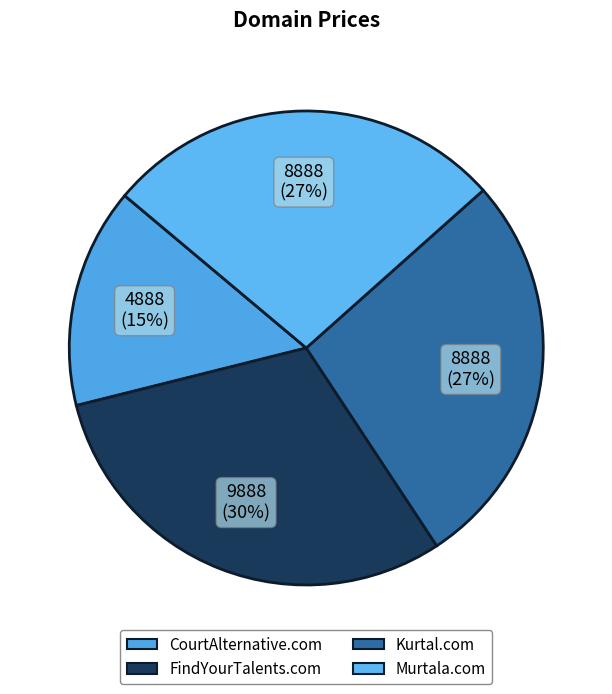

What is the ratio of the value at Murtala.com to the value at CourtAlternative.com?

1.8